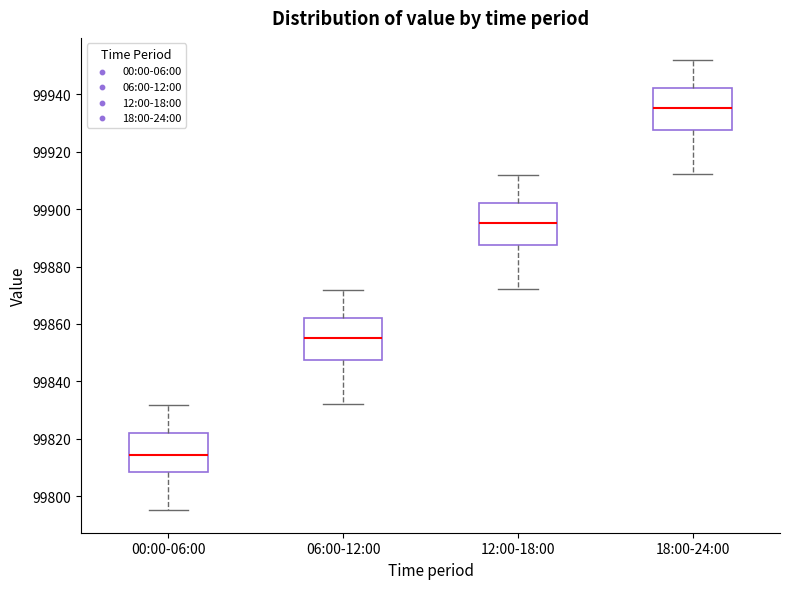

Reading left to right, read every box against the y-axis: the position of its median line, the range the box covers, and the ends of its whiskers. The values are not printed on the chart, so give them approximately, as read against the axis.

00:00-06:00: median 99814, box 99808 to 99822, whiskers 99796 to 99832
06:00-12:00: median 99856, box 99848 to 99862, whiskers 99832 to 99872
12:00-18:00: median 99896, box 99888 to 99902, whiskers 99872 to 99912
18:00-24:00: median 99936, box 99928 to 99942, whiskers 99912 to 99952